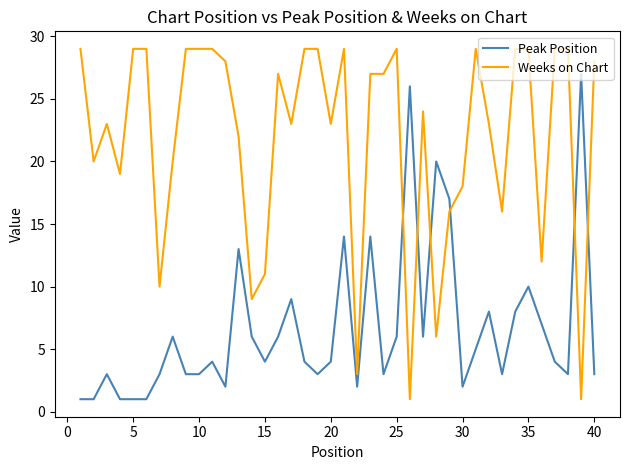

Which series has the largest total across all categories?

Weeks on Chart